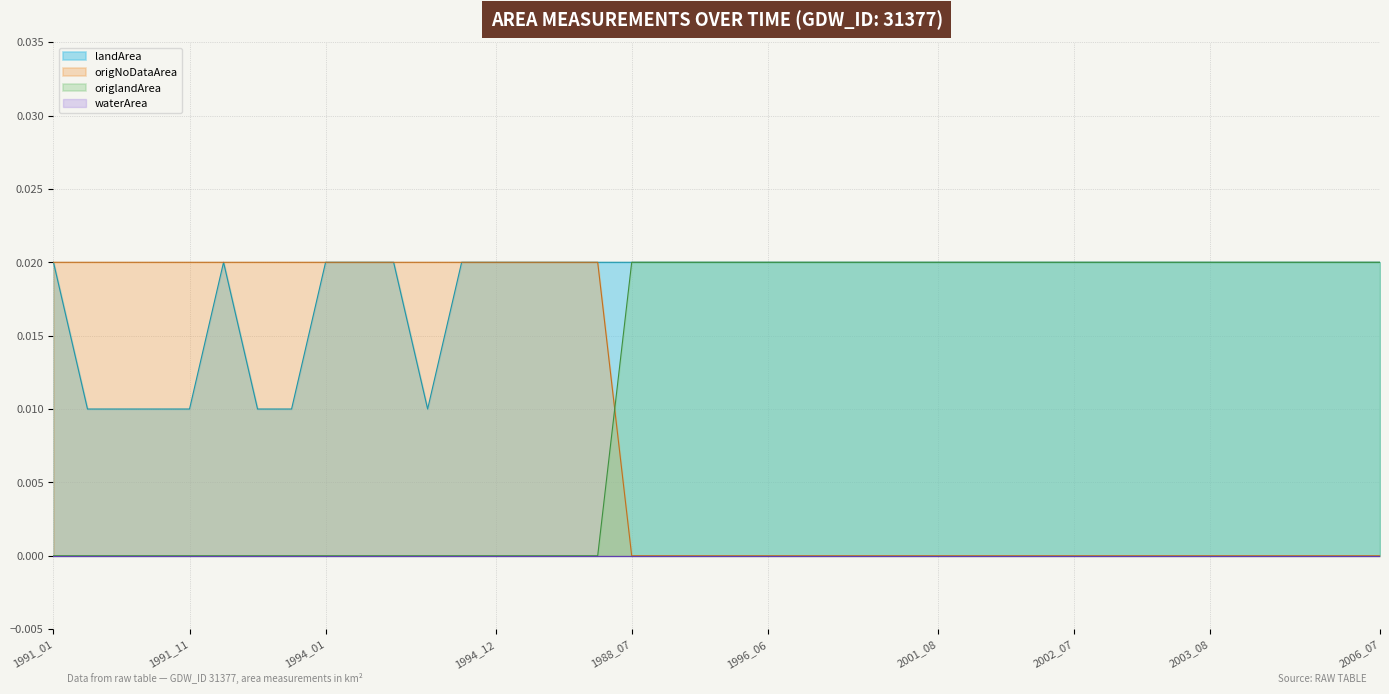

What position from the right is 2009_04?

26